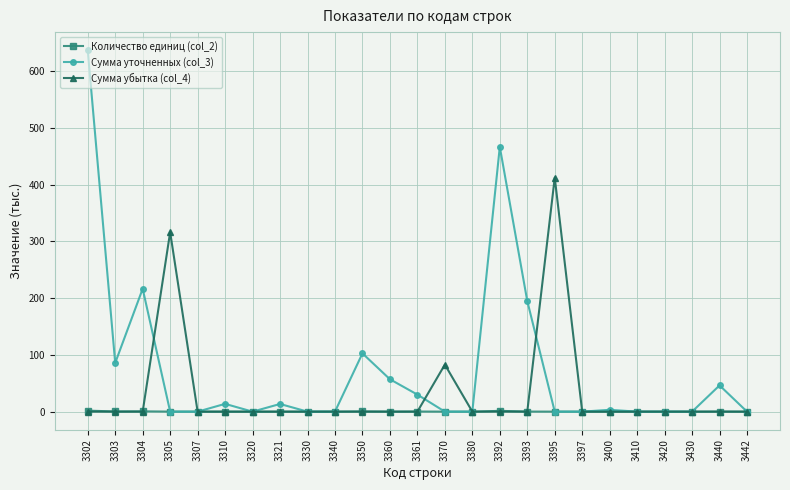

At which category does the chart reach its peak across all series?

3302